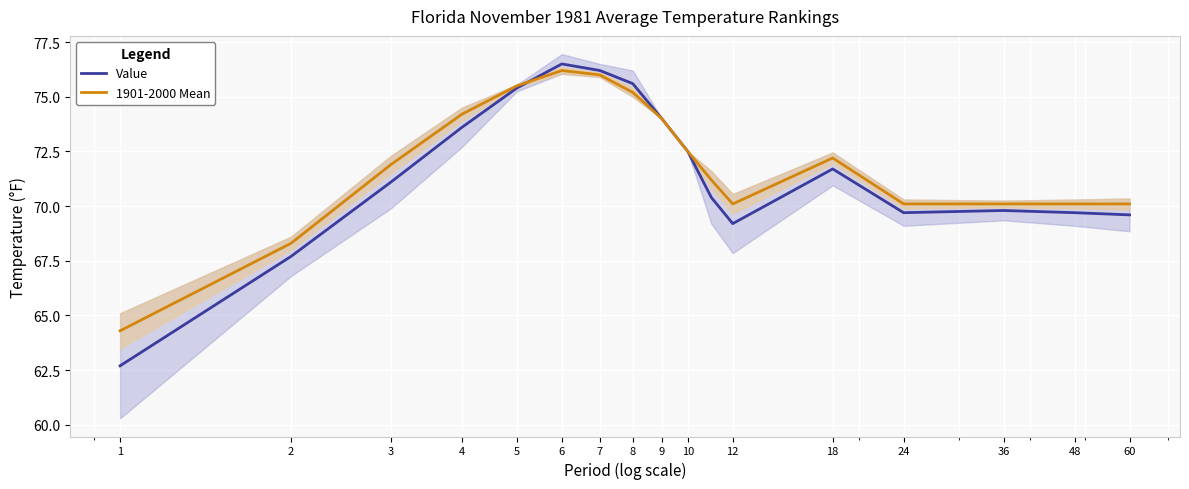

List the series in order of their overall mean, lowest first.

Value, 1901-2000 Mean